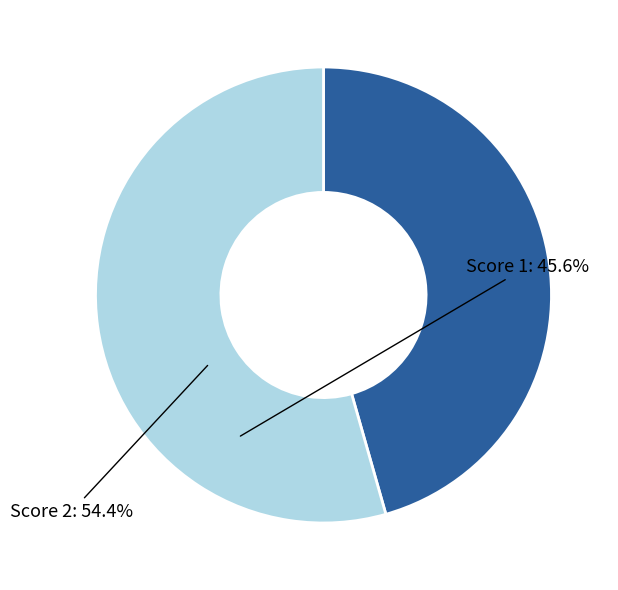

Is there a majority slice in this chart?

Yes